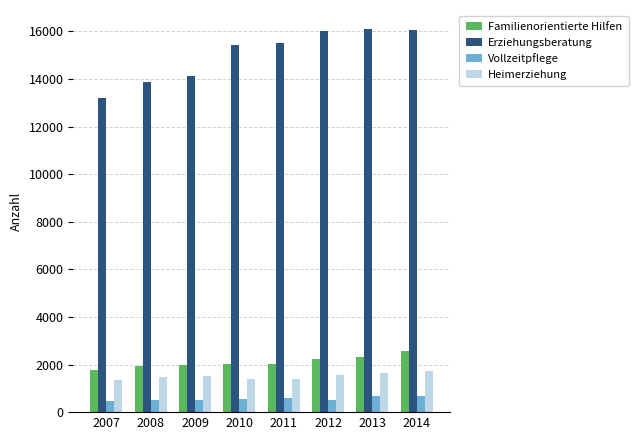

What is the difference between the Familienorientierte Hilfen values at 2008 and 2012?

258